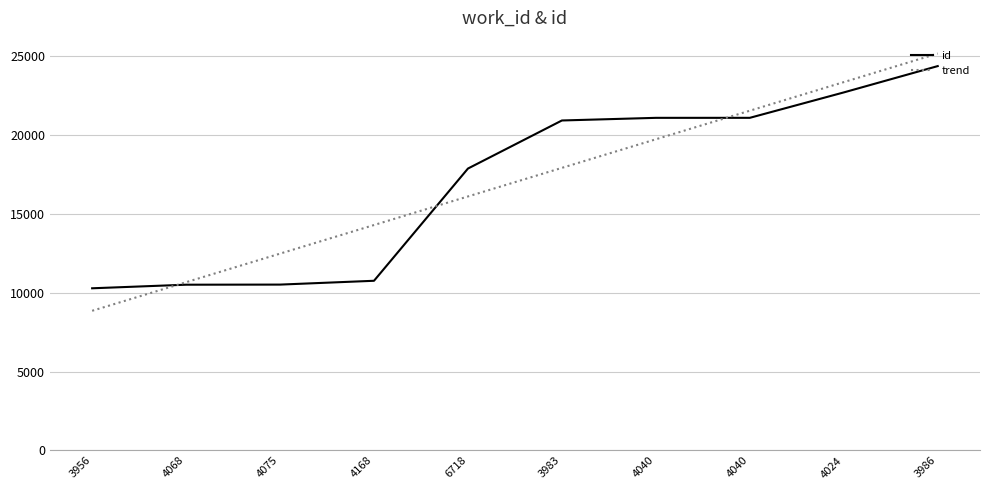

At which label does trend reach its peak?

3986